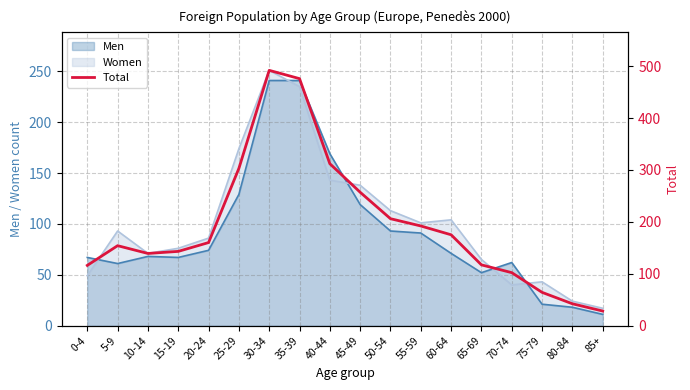

What is the greatest value displayed?

492